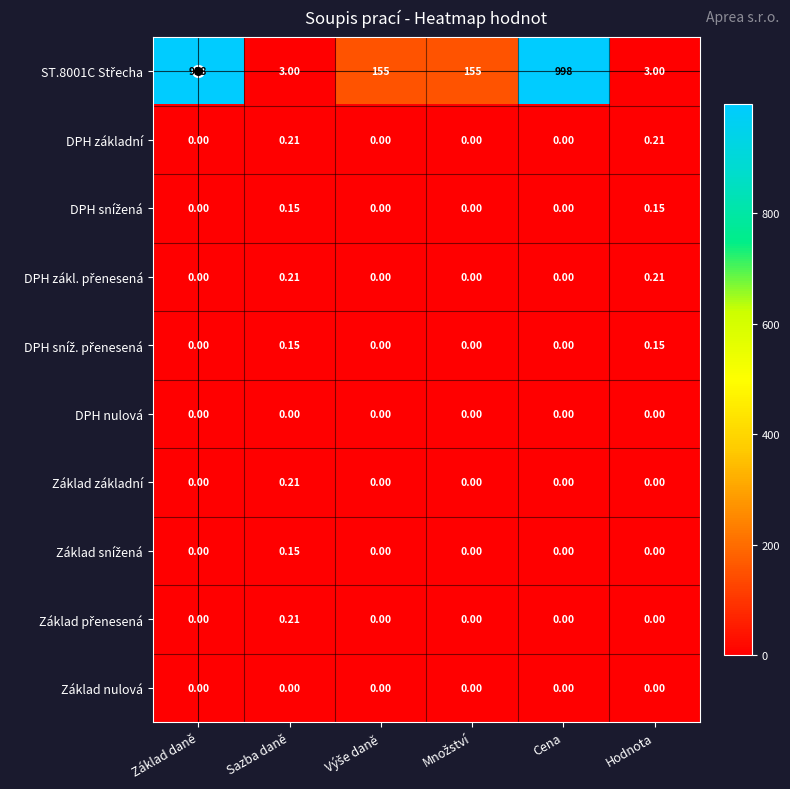

Which series has the largest total across all categories?

ST.8001C Střecha